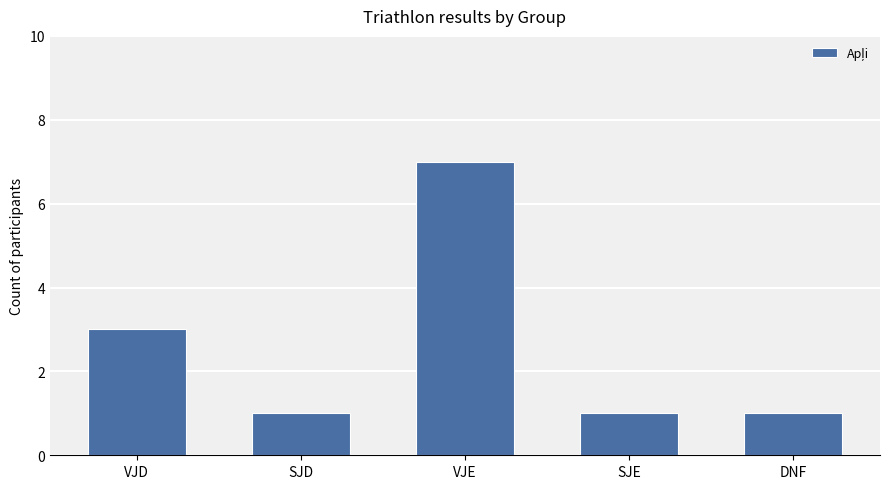

What position from the right is VJD?

5